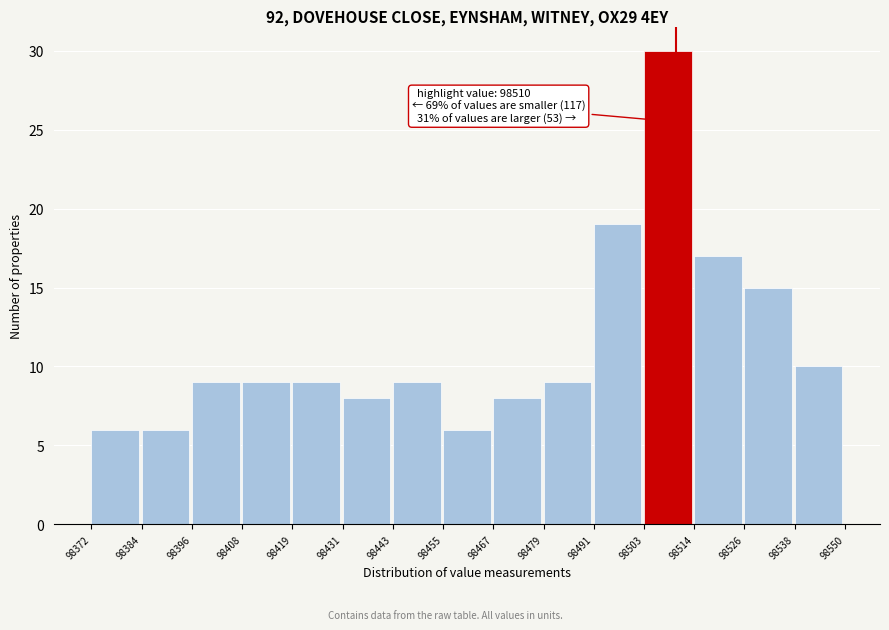

Over which range of the x-axis is the bar tallest?

98503 to 98514